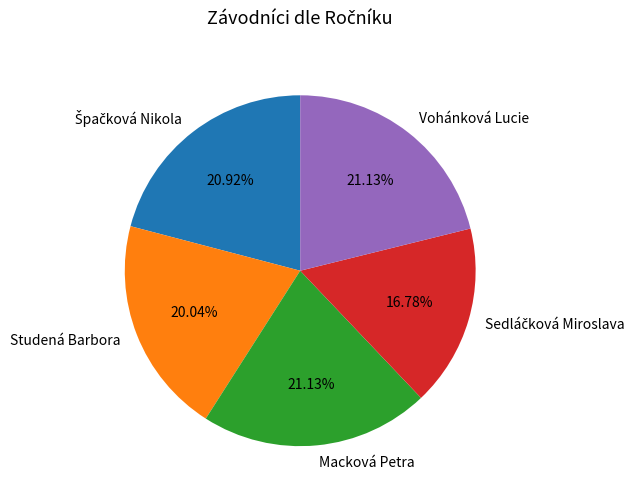

Is there any slice that represents more than half of the pie?

No